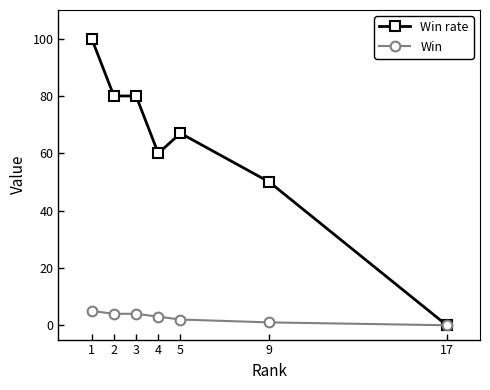

Which series has the largest total across all categories?

Win rate